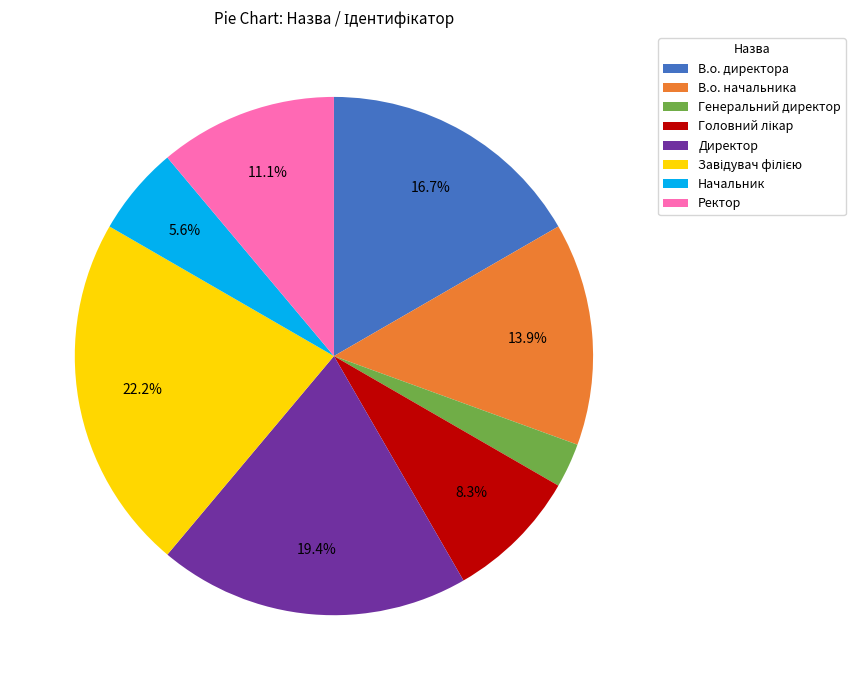

Is Начальник the majority of the pie?

No